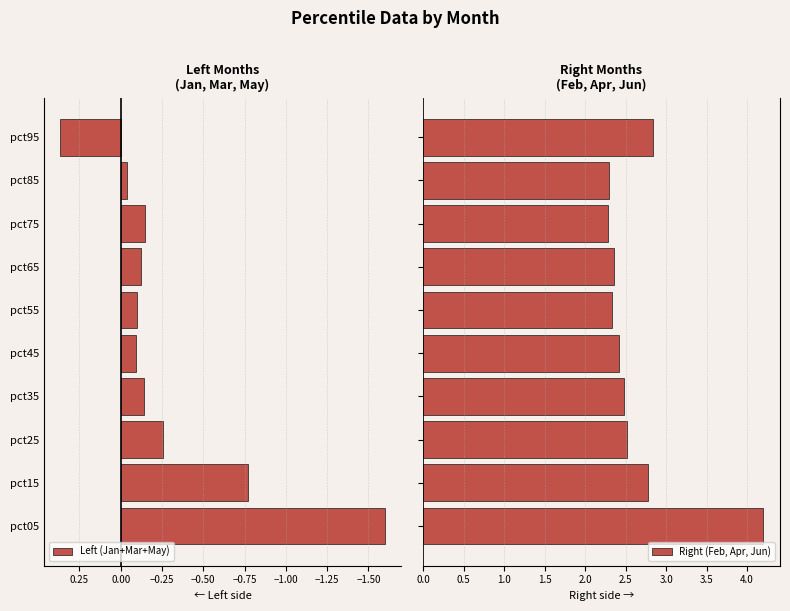

Rank the series by their average value, from highest to lowest.

Right (Feb, Apr, Jun), Left (Jan+Mar+May)